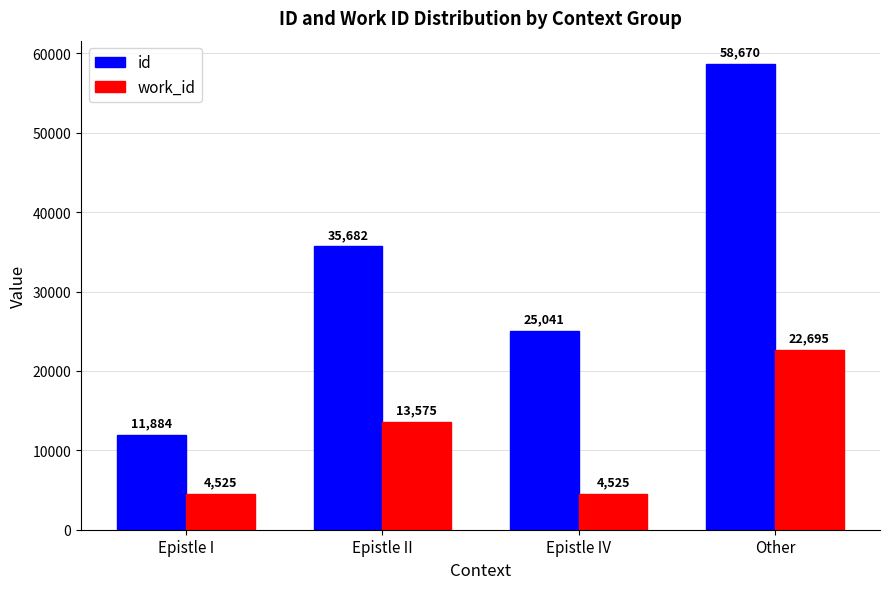

Reading right to left, what are all the values shown in this chart?

id: Other=58670	Epistle IV=25041	Epistle II=35682	Epistle I=11884
work_id: Other=22695	Epistle IV=4525	Epistle II=13575	Epistle I=4525